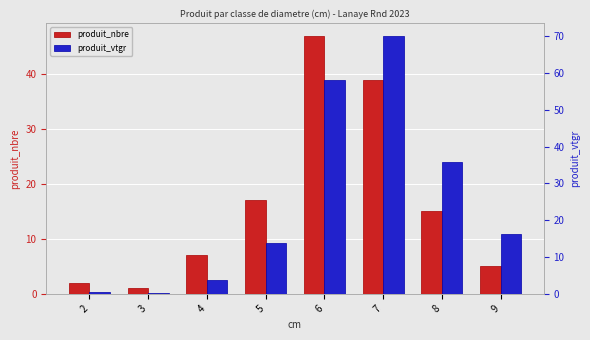

What is the sum of the produit_nbre values at 9 and 3?

6.0